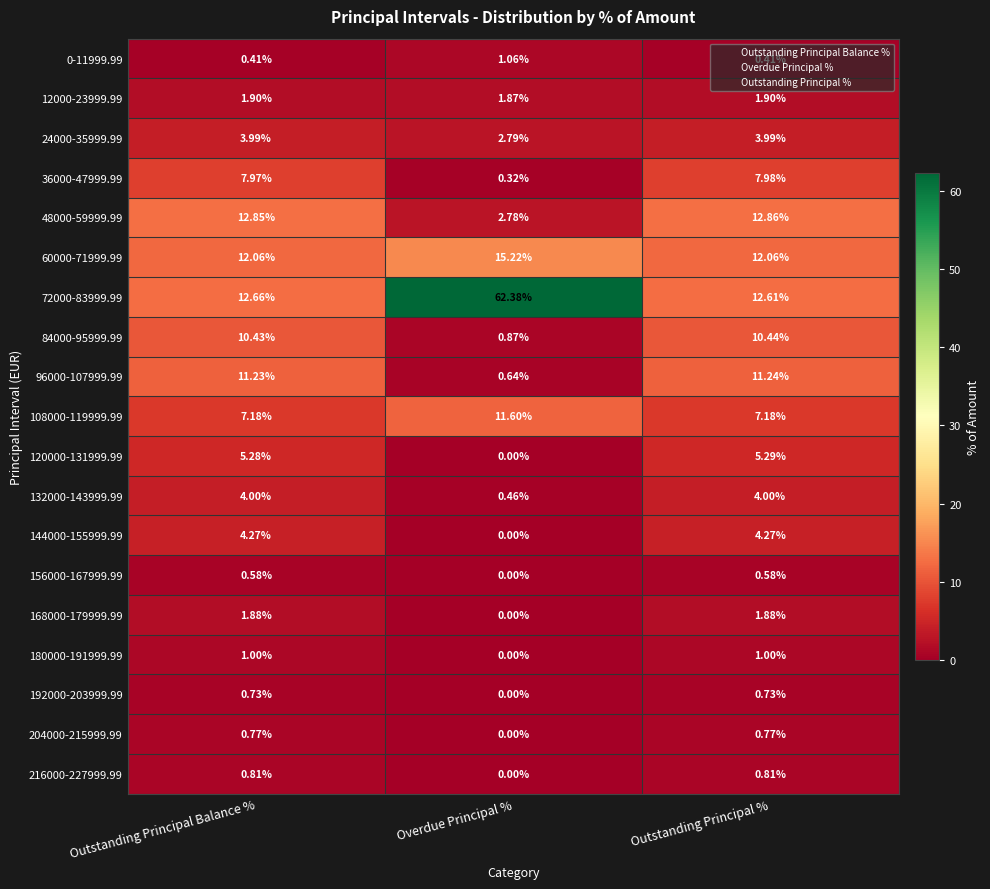

What is the difference between the highest and lowest values at Outstanding Principal Balance %?

12.4